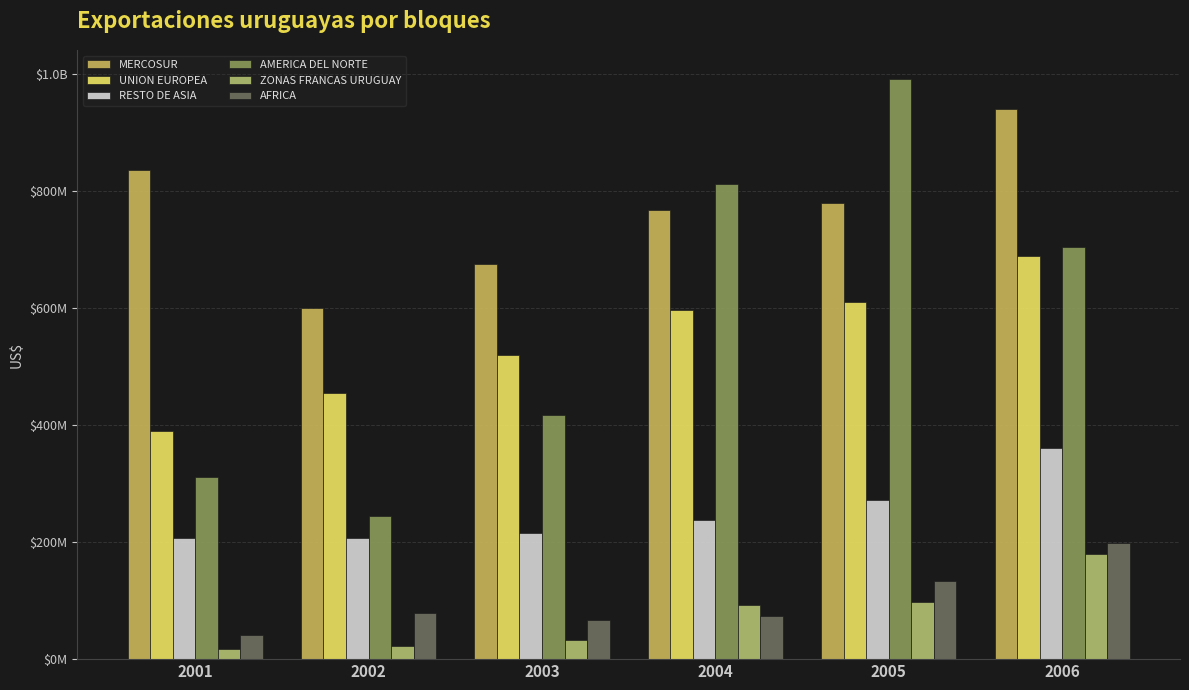

Reading left to right, what are all the values shown in this chart?

MERCOSUR: 2001=834492626.7	2002=599176621.1	2003=673901069.3	2004=767238258.3	2005=778093311.0	2006=939203610.8
UNION EUROPEA: 2001=390315298.2	2002=454737585.0	2003=519262508.2	2004=595511058.8	2005=609919768.6	2006=688998254.3
RESTO DE ASIA: 2001=206835455.3	2002=206048614.7	2003=215068560.6	2004=237503234.6	2005=271224576.7	2006=360785479.1
AMERICA DEL NORTE: 2001=310798690.0	2002=244083473.6	2003=416898400.9	2004=811863312.5	2005=990294361.0	2006=703367200.2
ZONAS FRANCAS URUGUAY: 2001=18046753.9	2002=23255663.9	2003=33431843.6	2004=92671869.1	2005=98101839.1	2006=180104469.8
AFRICA: 2001=41580419.6	2002=78999222.8	2003=66682010.6	2004=73045810.1	2005=133397868.7	2006=198028533.7